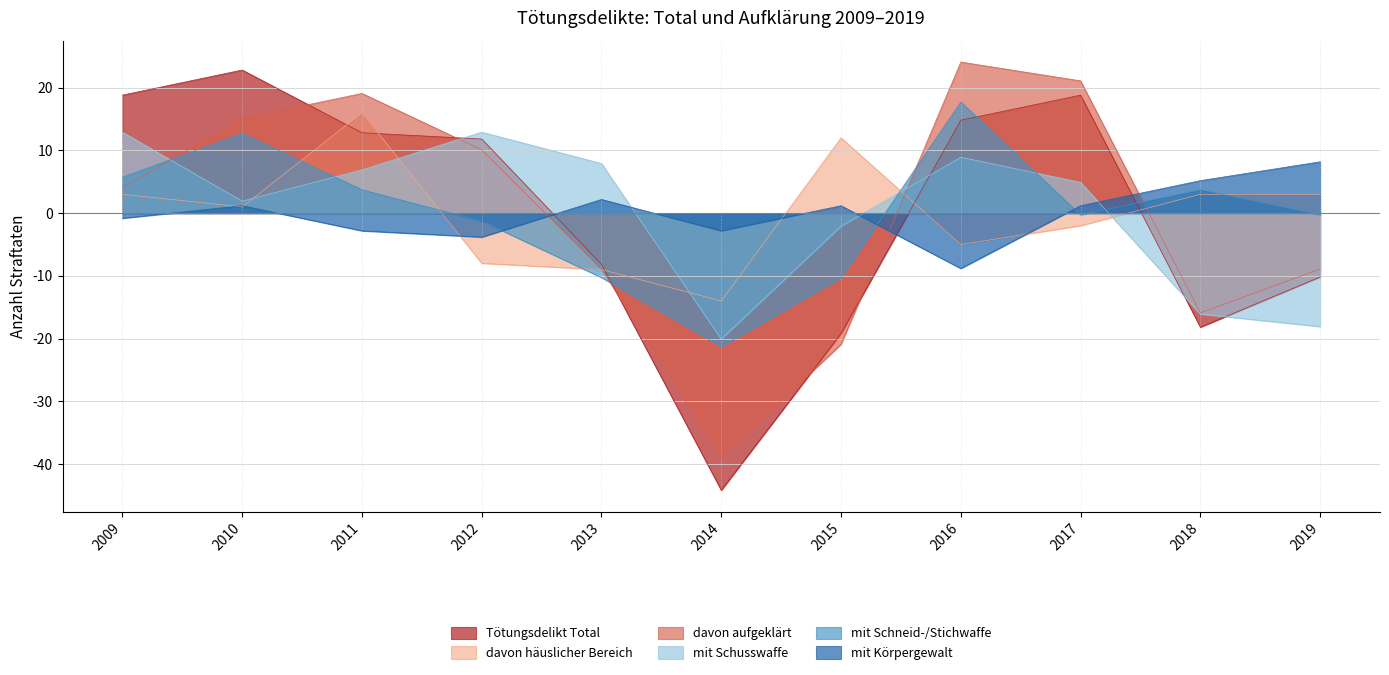

How many intersections are there between mit Schneid-/Stichwaffe and davon häuslicher Bereich?

5